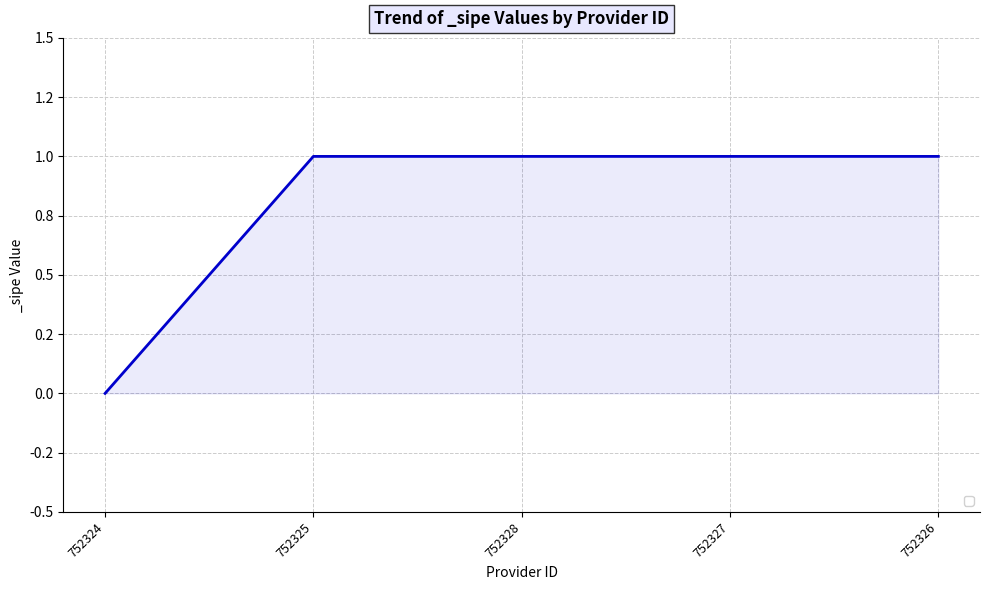

Does the chart have visible grid lines?

Yes